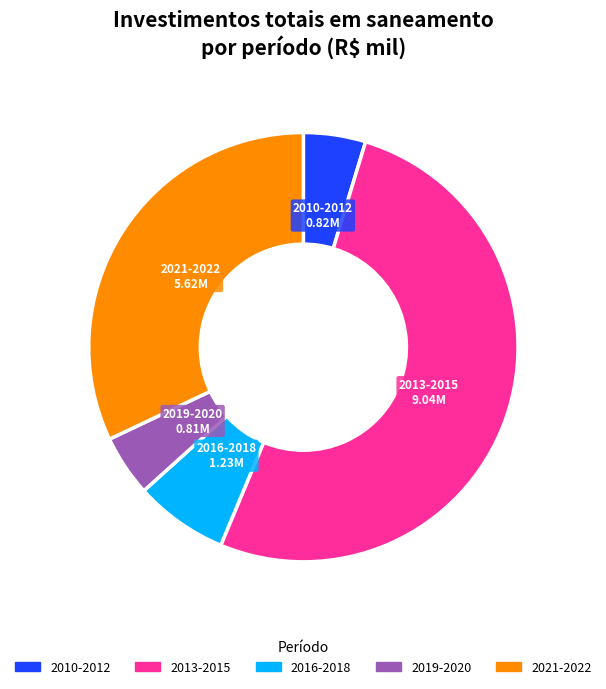

Does any single category account for the majority?

Yes